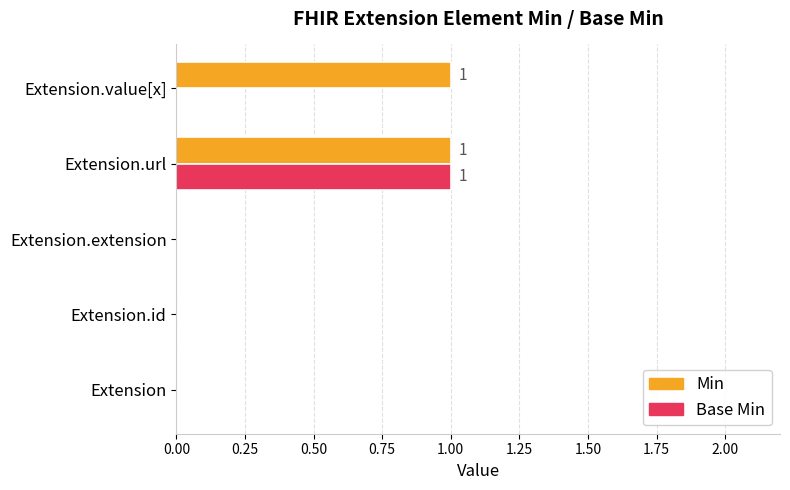

Which series has the largest total across all categories?

Min